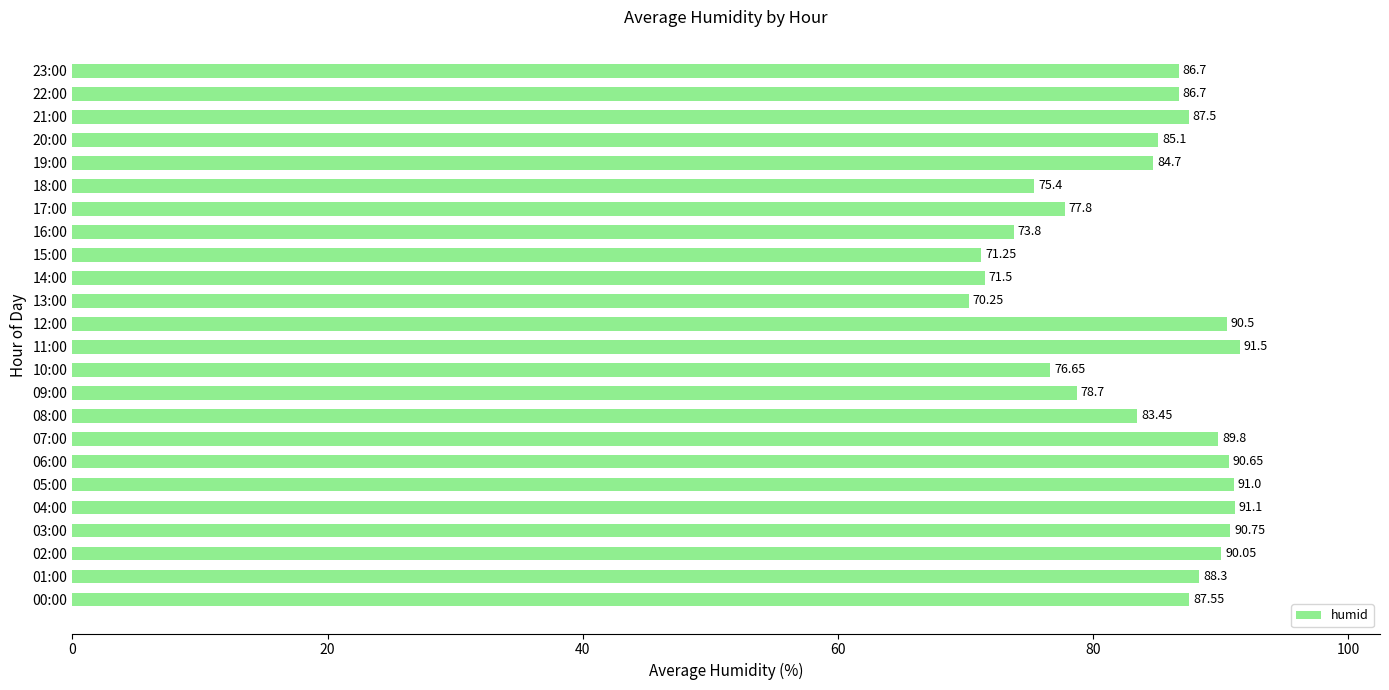

Count the number of categories in the chart.

24